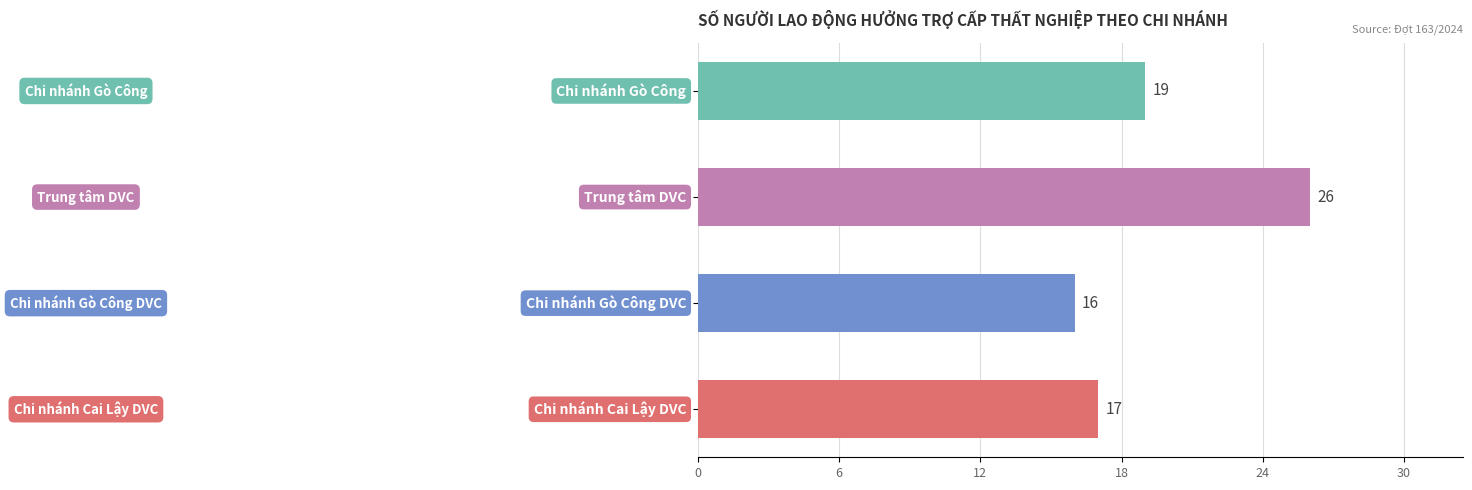

What is the minimum value shown in the chart?

16